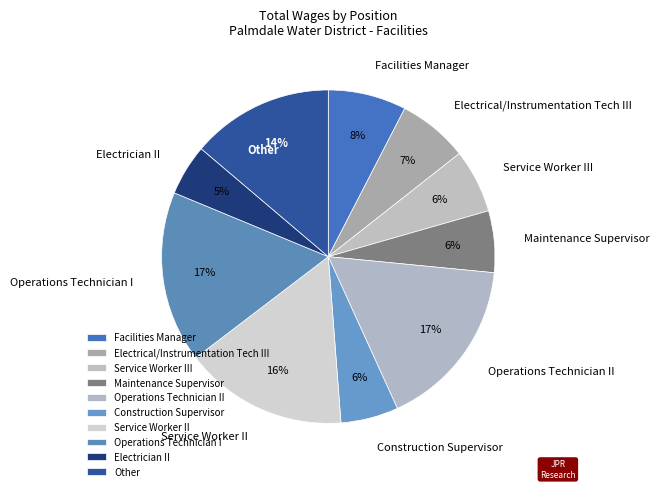

Count the number of slices in the pie.

10